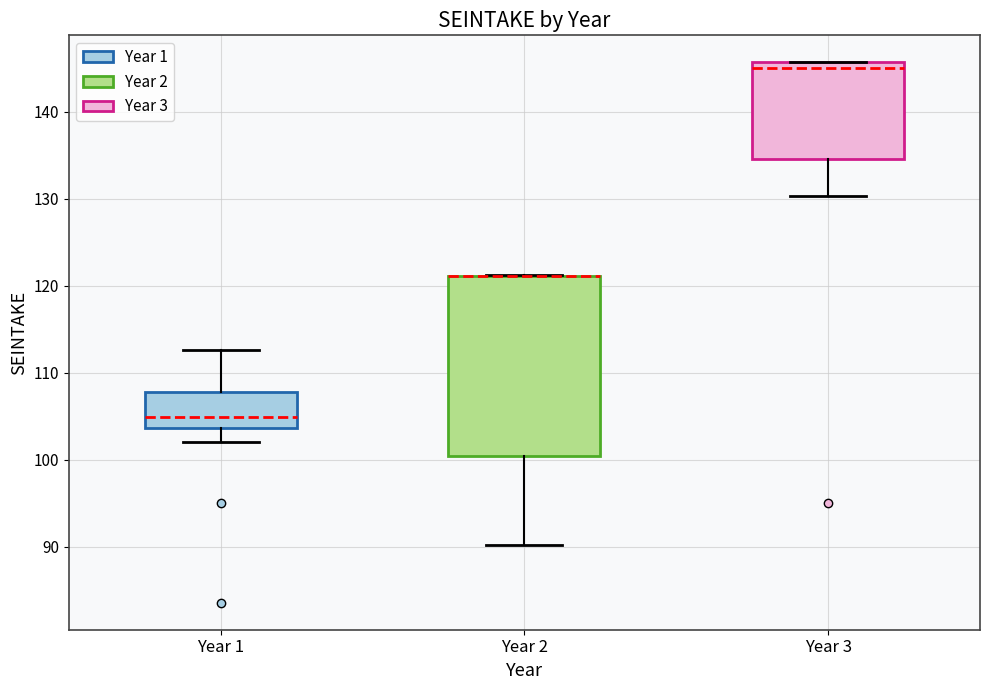

Where is the lower edge of the box for Year 1 on the y-axis? The values are not printed on the chart, so give them approximately, as read against the axis.

104